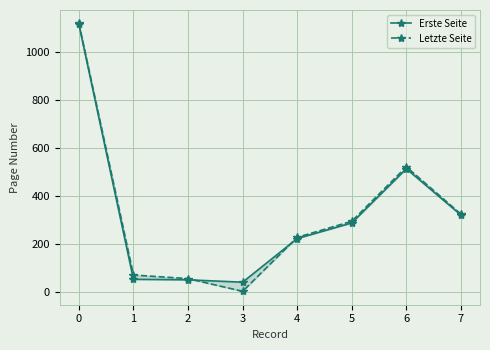

What are all the series names shown in the legend?

Erste Seite, Letzte Seite